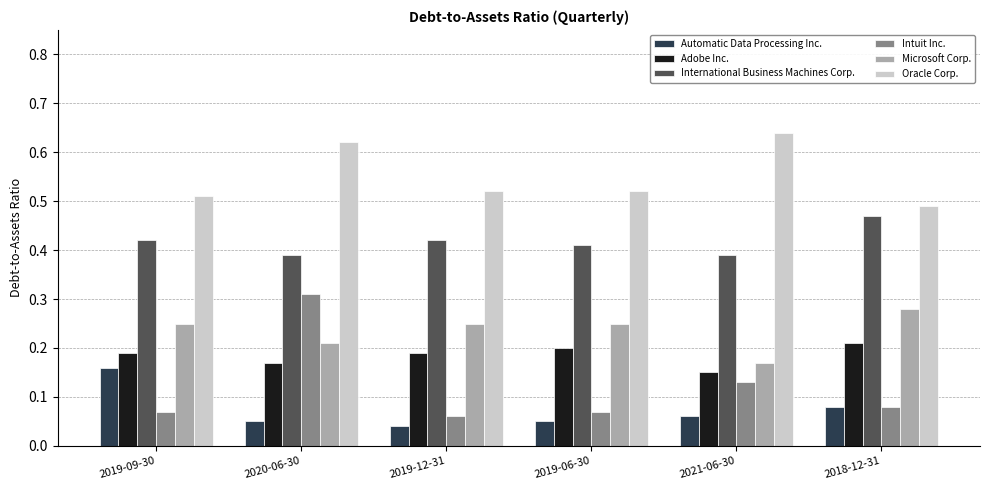

At which category is the sum across all series the highest?

2020-06-30